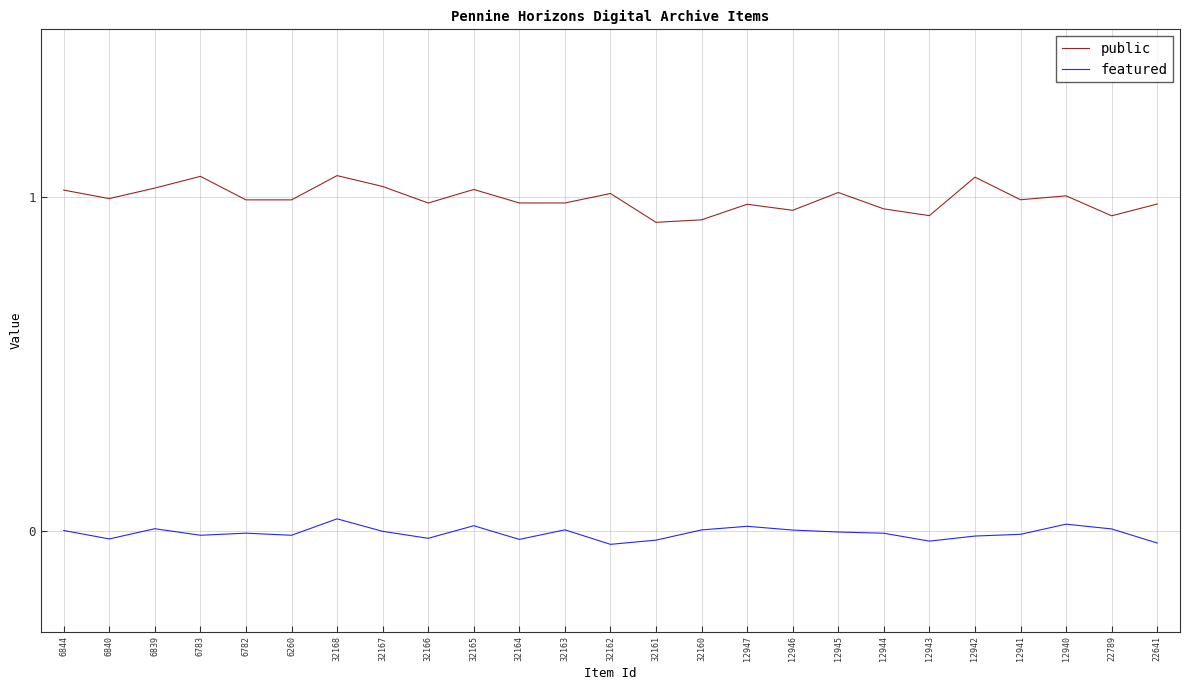

How many distinct data groups are displayed?

2